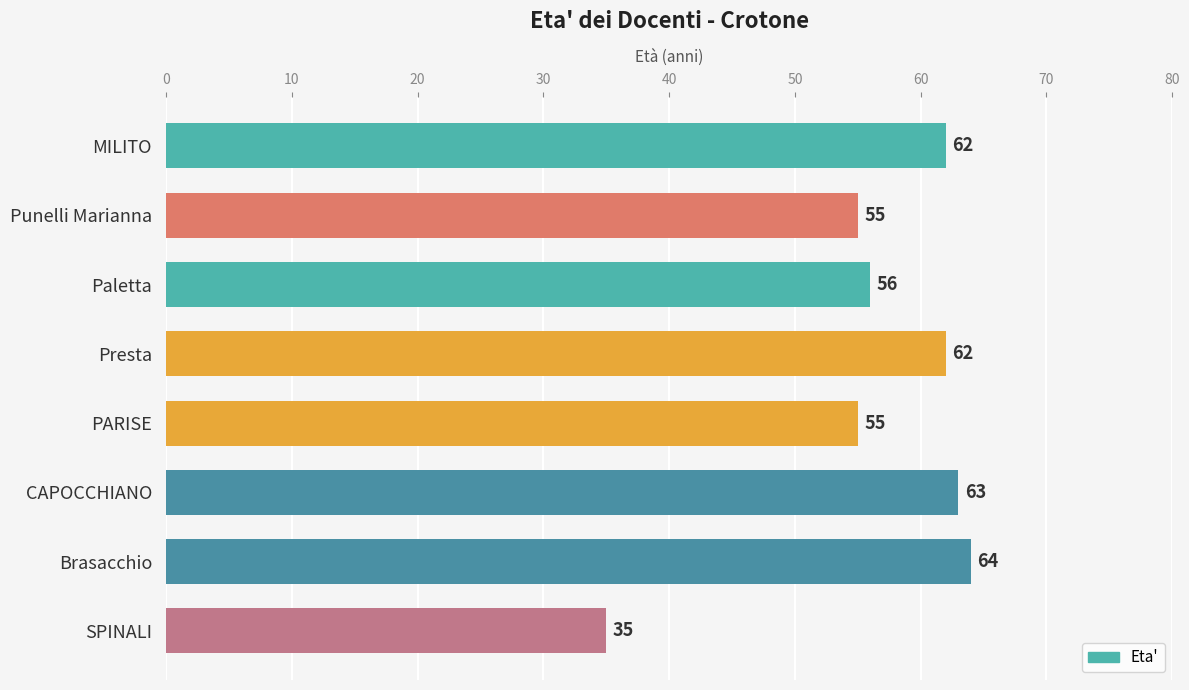

Is it true that the value at SPINALI is 35?

True